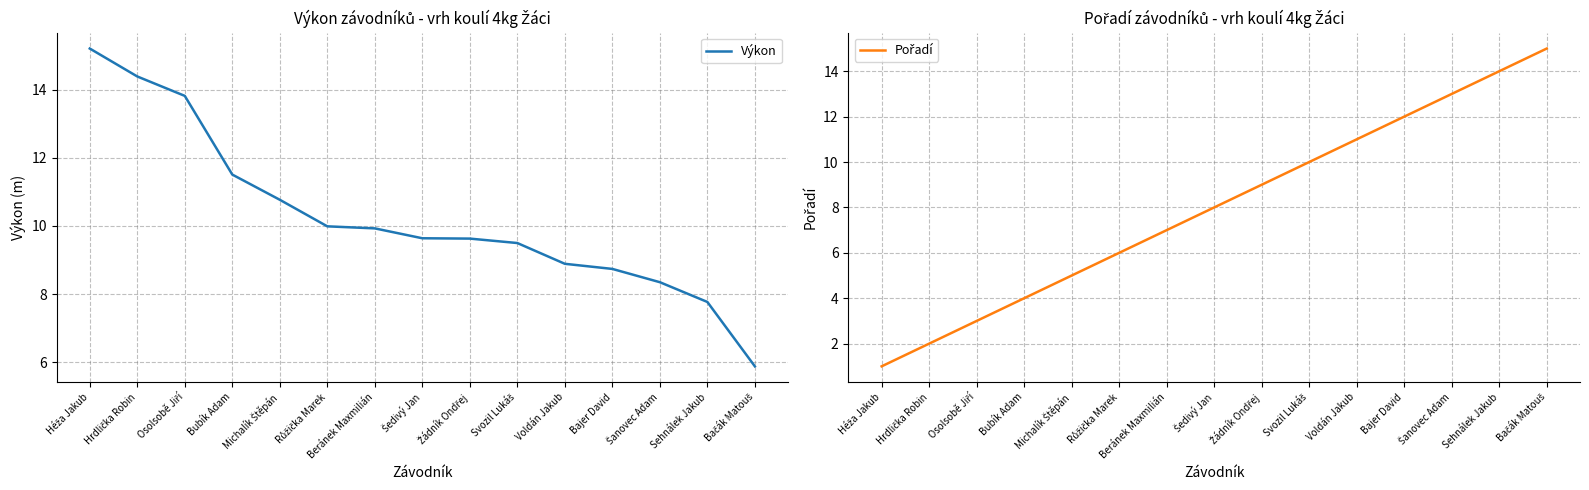

At how many categories does at least one series exceed 5?

15